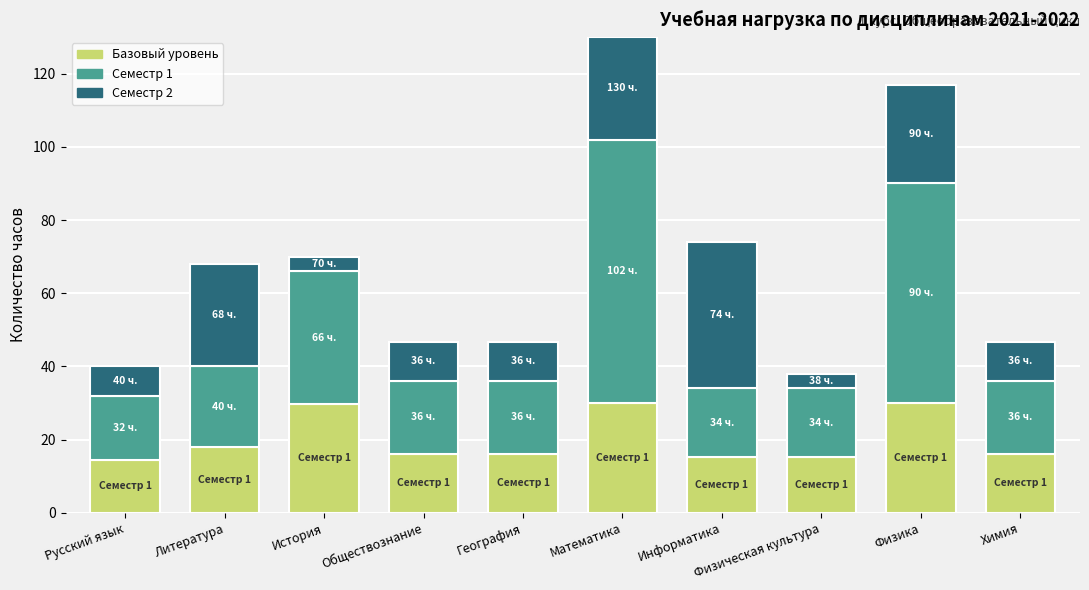

How many distinct data groups are displayed?

3